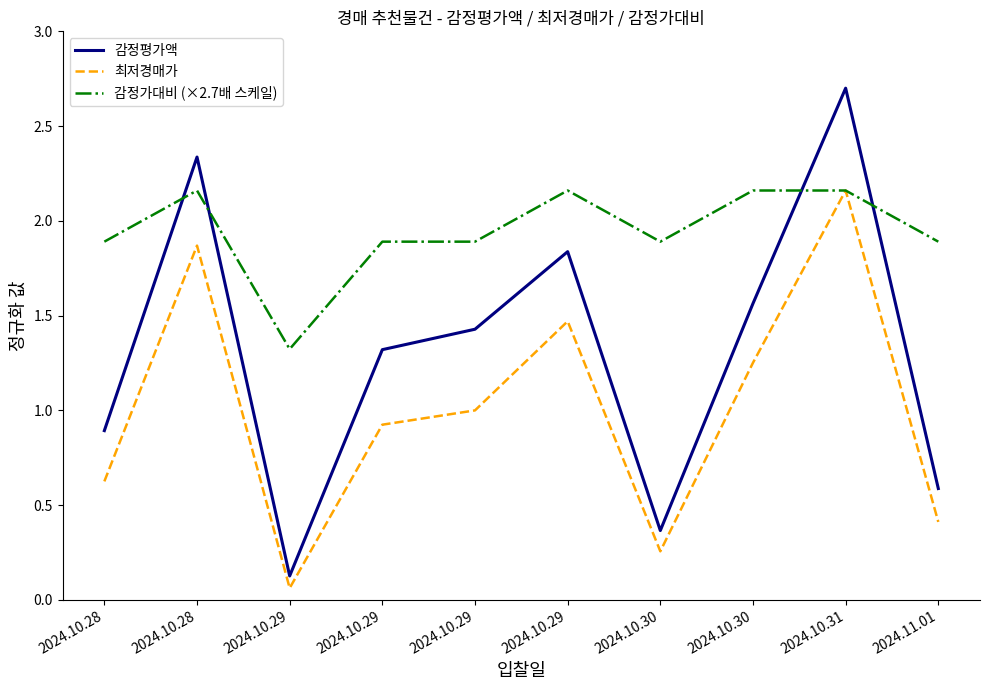

What are all the series names shown in the legend?

감정평가액, 최저경매가, 감정가대비 (×2.7배 스케일)